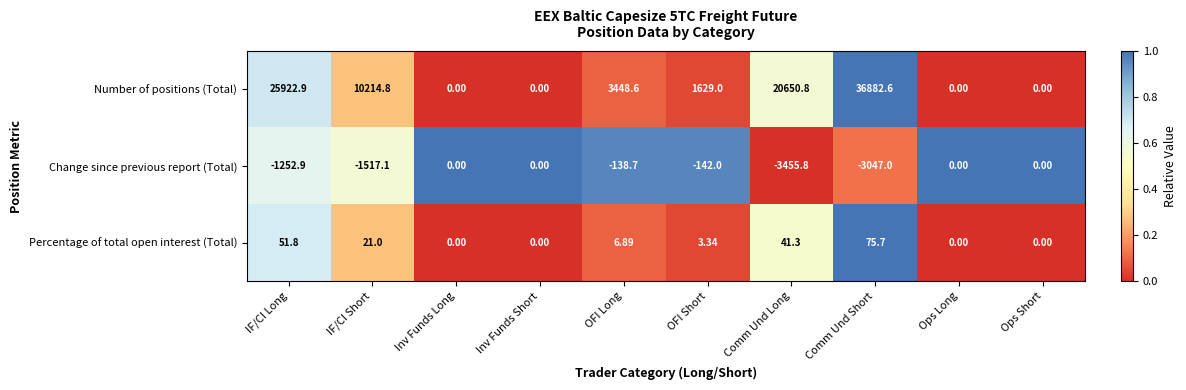

List the series in order of their peak value, lowest first.

Change since previous report (Total), Percentage of total open interest (Total), Number of positions (Total)